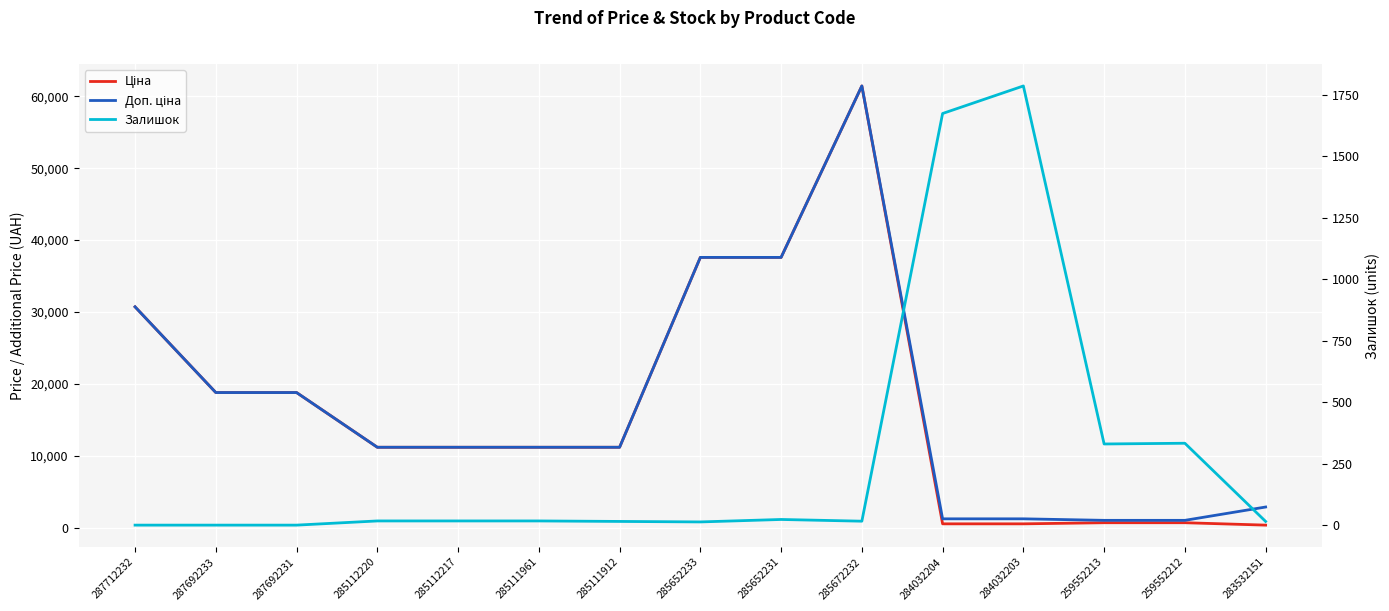

What position from the left is 259552213?

13